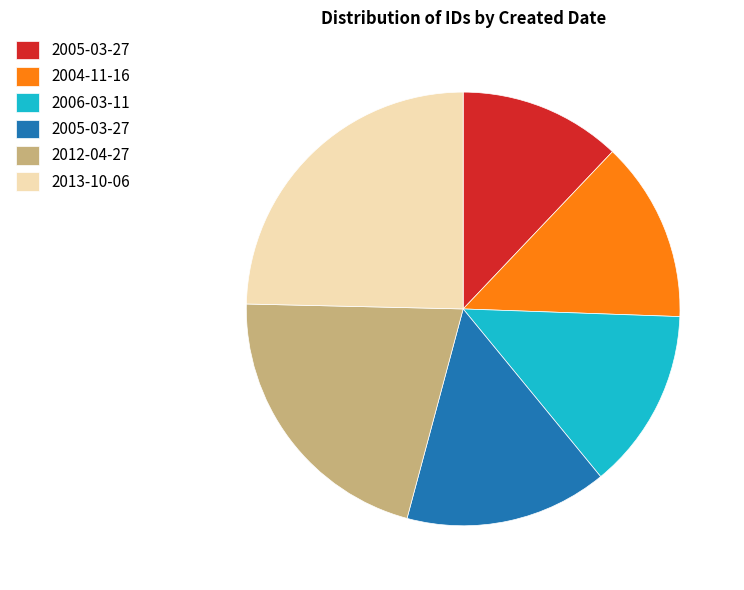

Does any single category account for the majority?

No